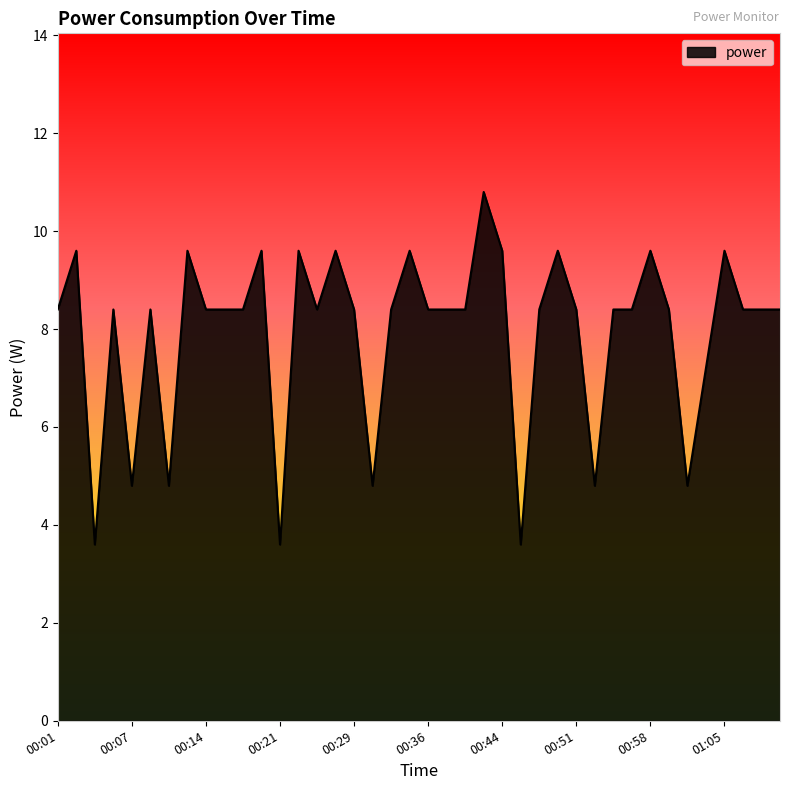

What is the smallest value displayed?

3.6